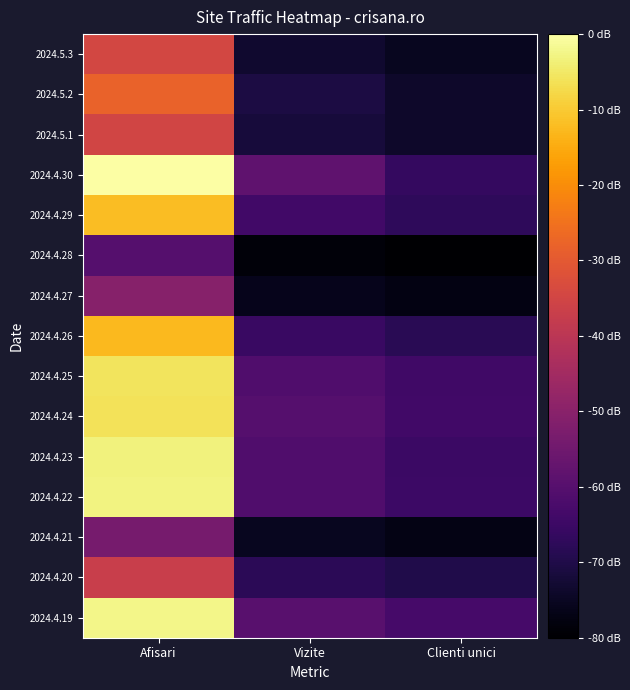

What is the maximum value shown in the chart?

10377